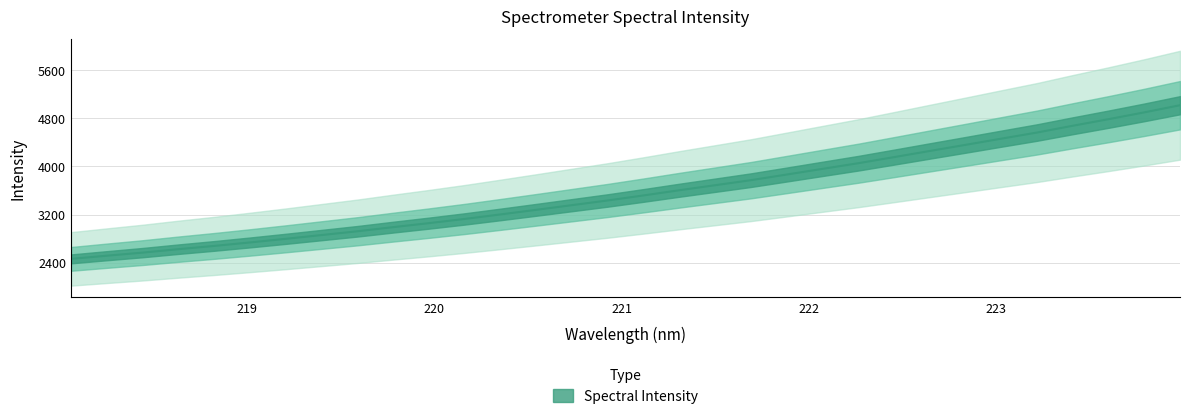

What position from the right is 222.8355?

7